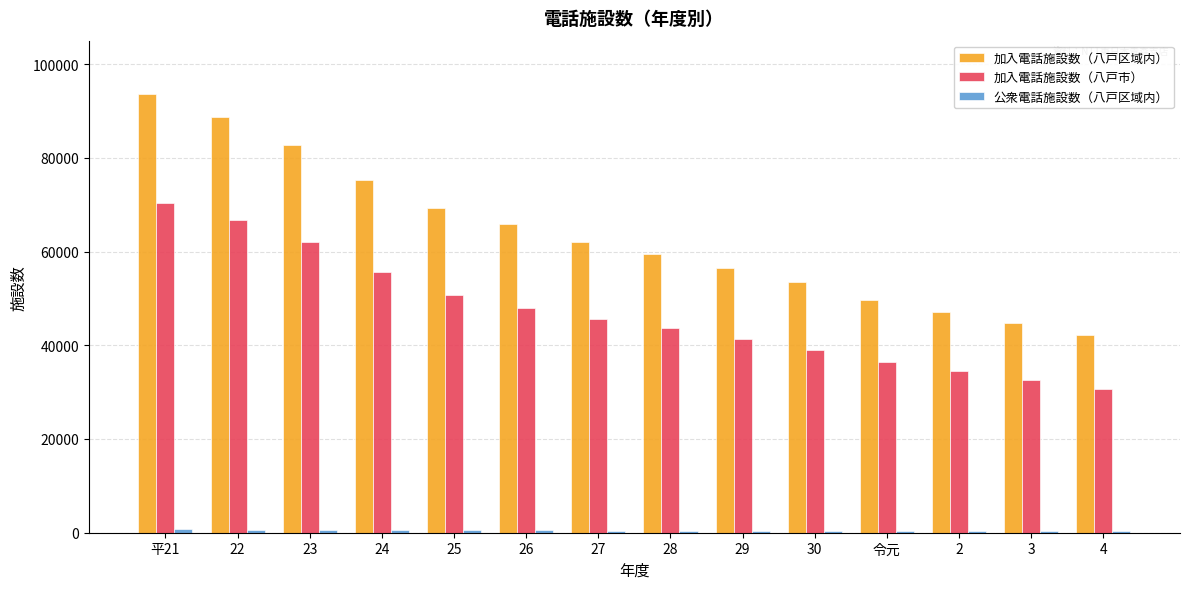

What is the greatest value displayed?

93534